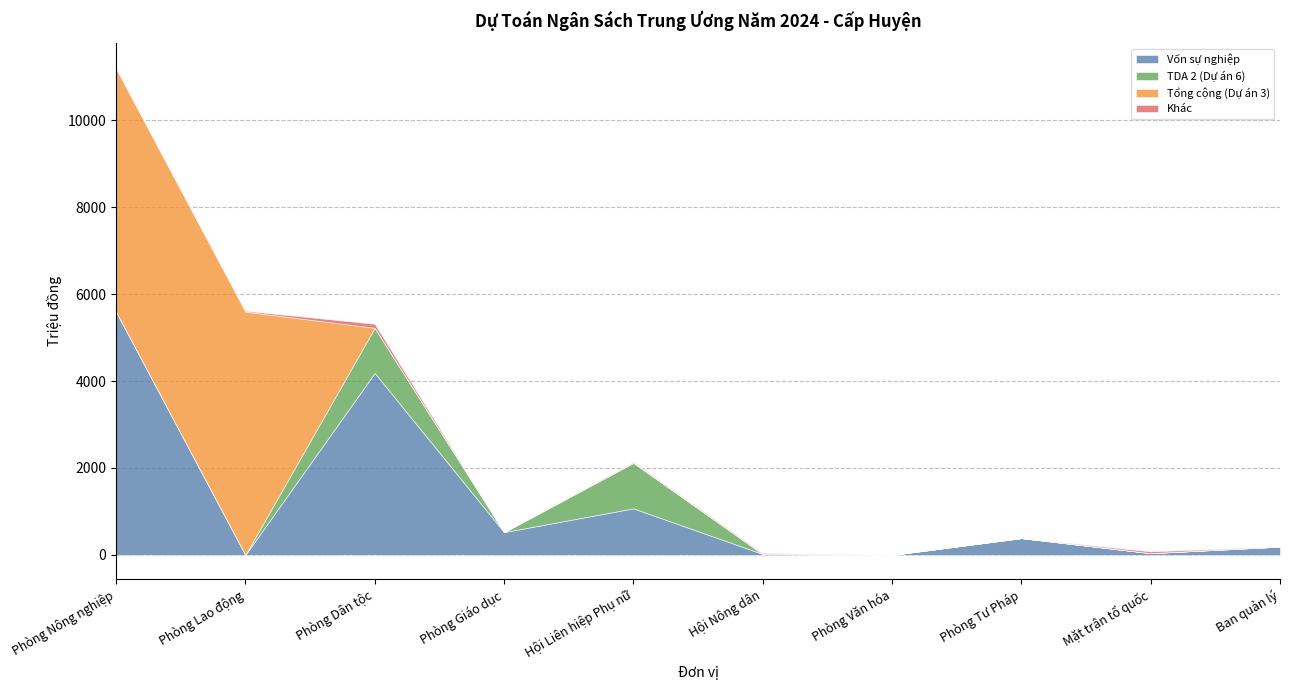

What is the difference between the maximum and minimum values in the Tổng cộng (Dự án 3) series?

5596.0